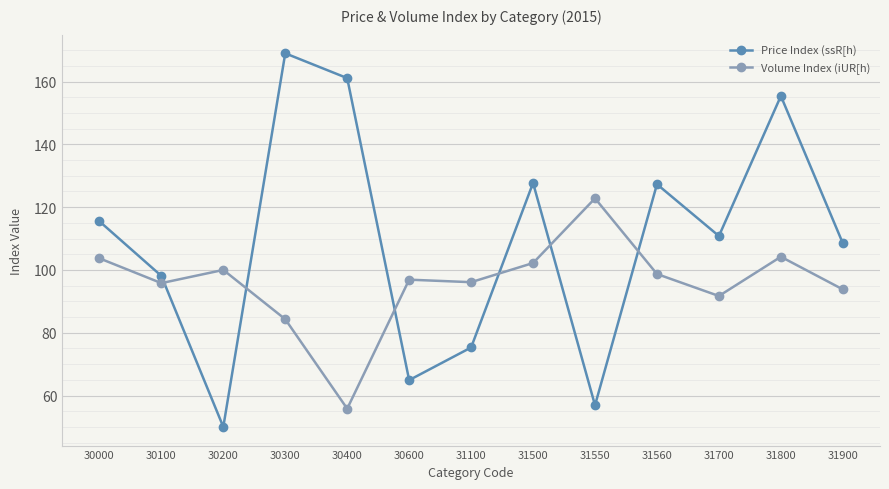

How many distinct data groups are displayed?

2